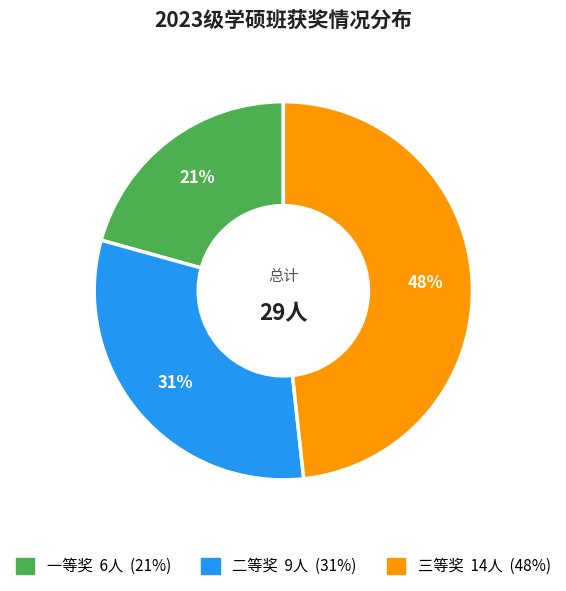

How many slices are in this pie chart?

3